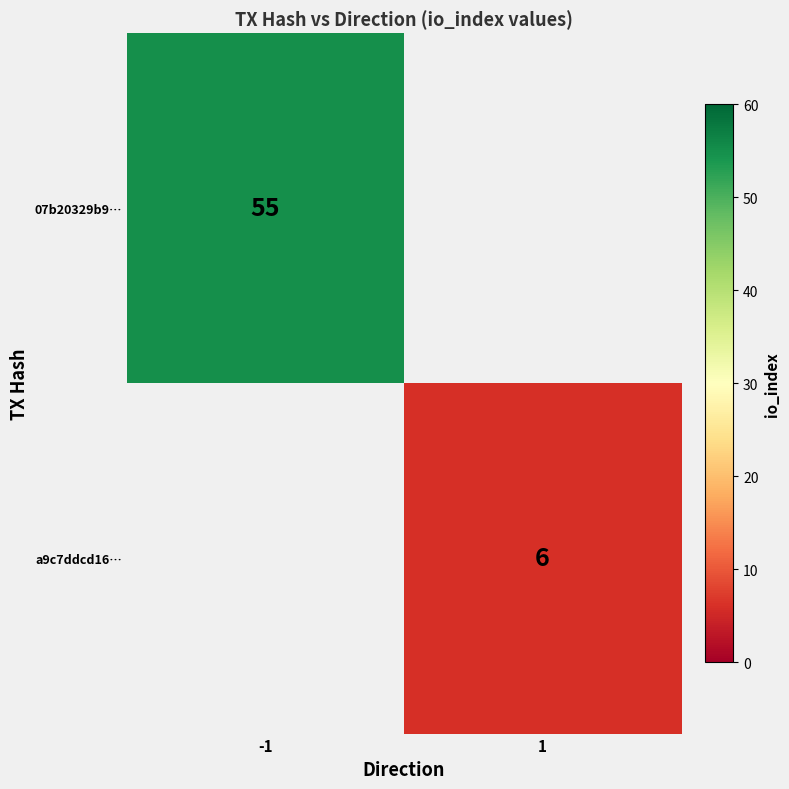

How many categories are shown in the chart?

2